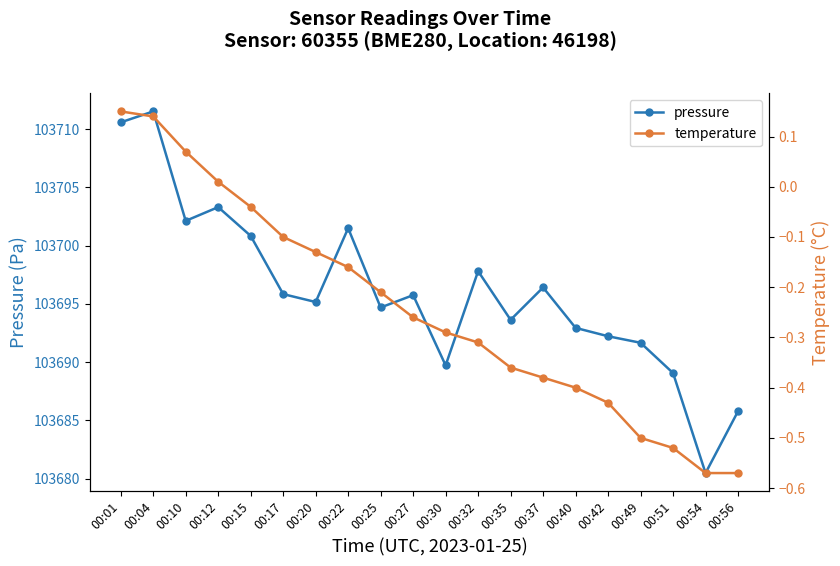

What is the minimum value shown in the chart?

-0.6